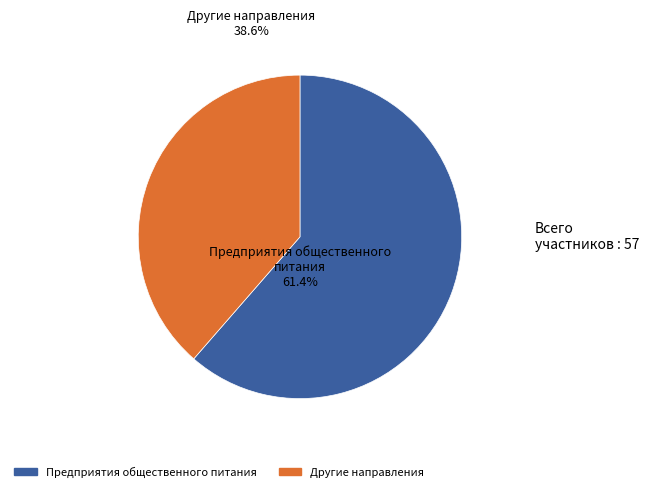

Which category has the biggest portion of the pie?

Предприятия общественного питания